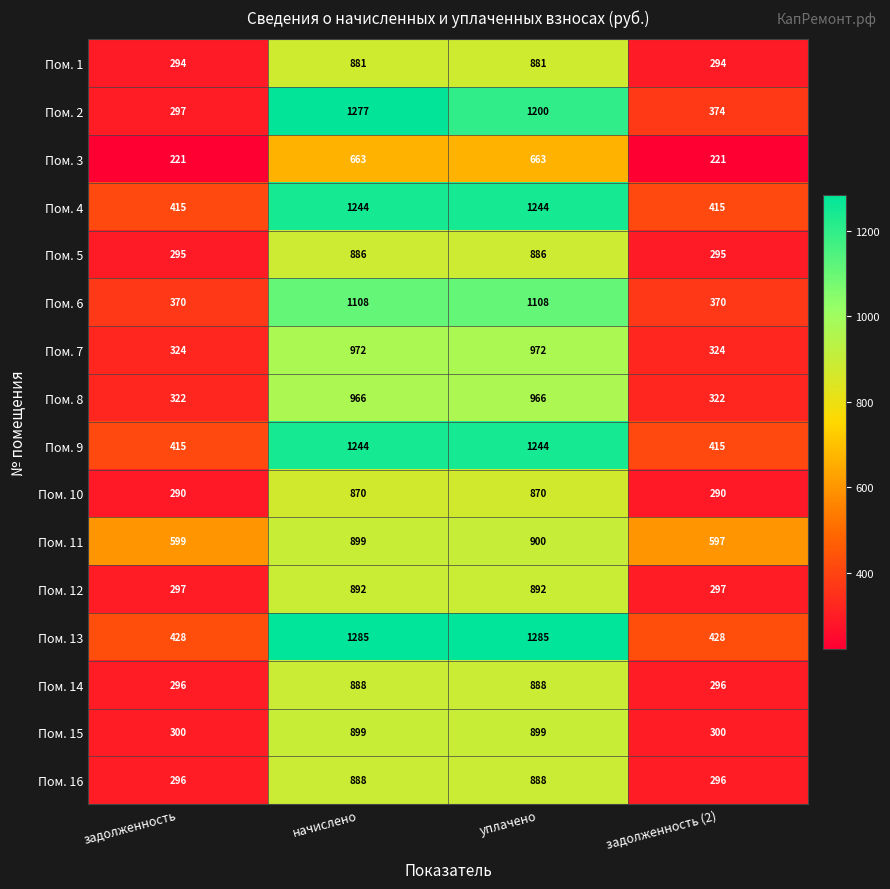

What is the total value across all series at задолженность?

5459